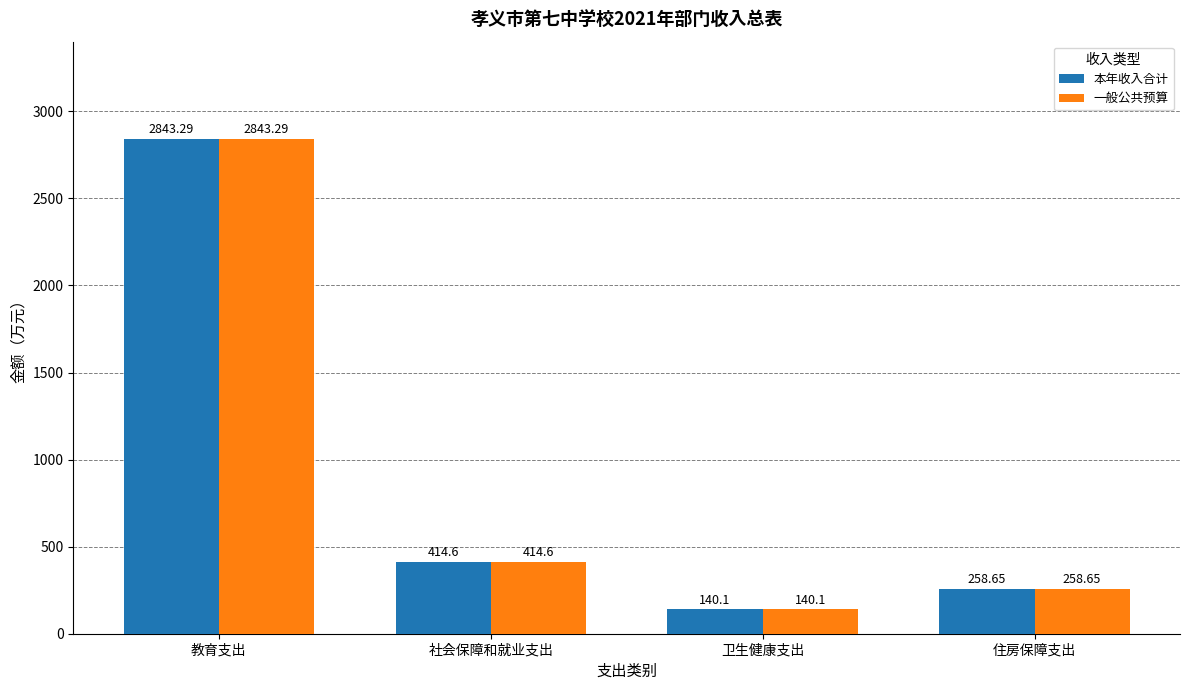

What is the sum of all 一般公共预算 values?

3656.6